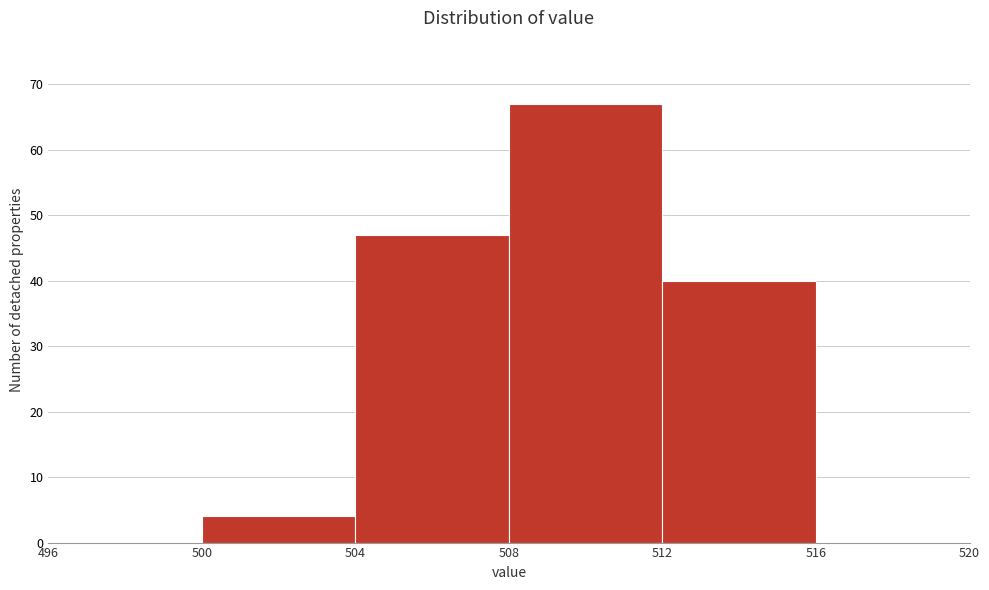

Which range on the x-axis has the tallest bar?

508 to 512